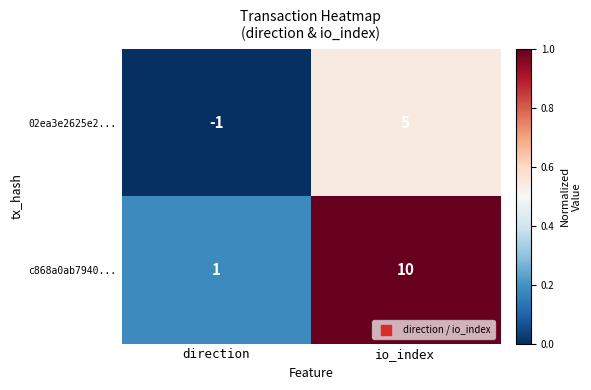

Which series has the largest total across all categories?

c868a0ab7940...